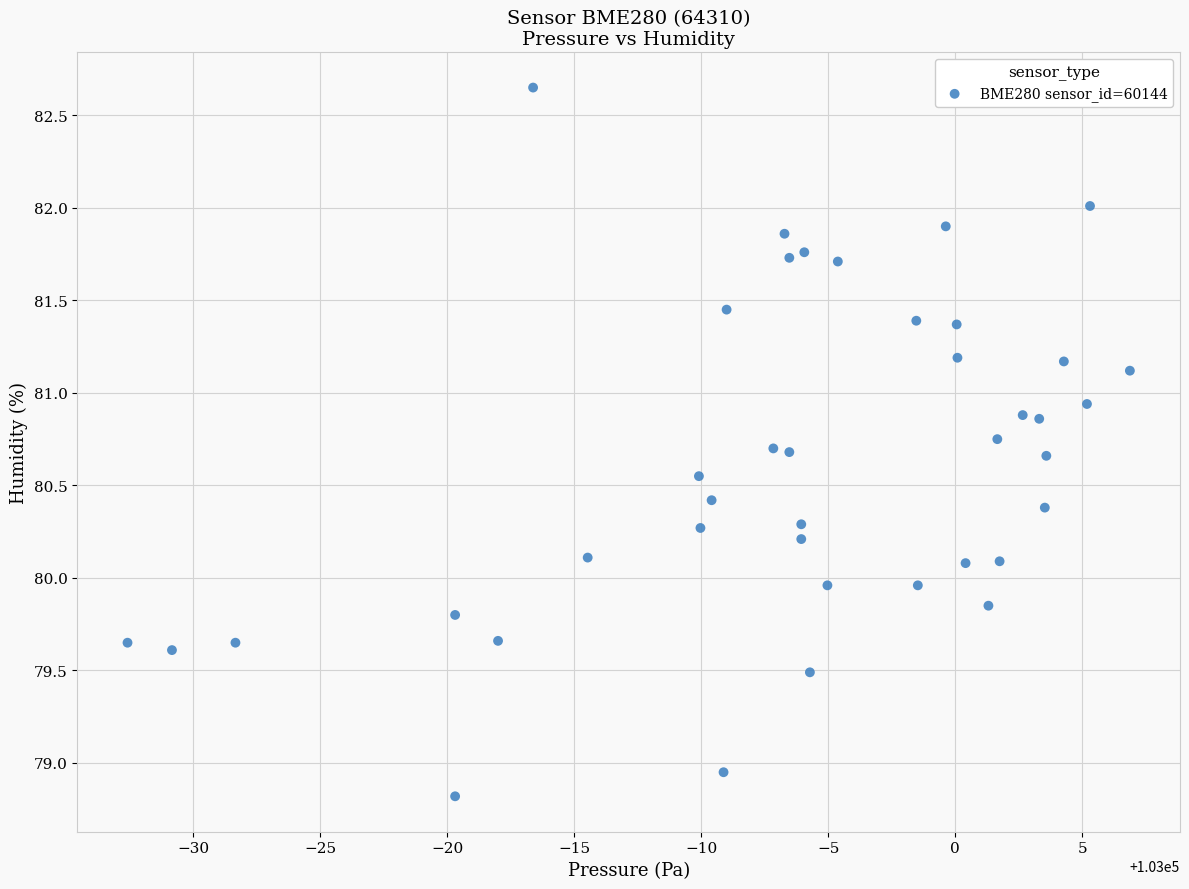

What is the range of Y values (max minus min)?

3.8